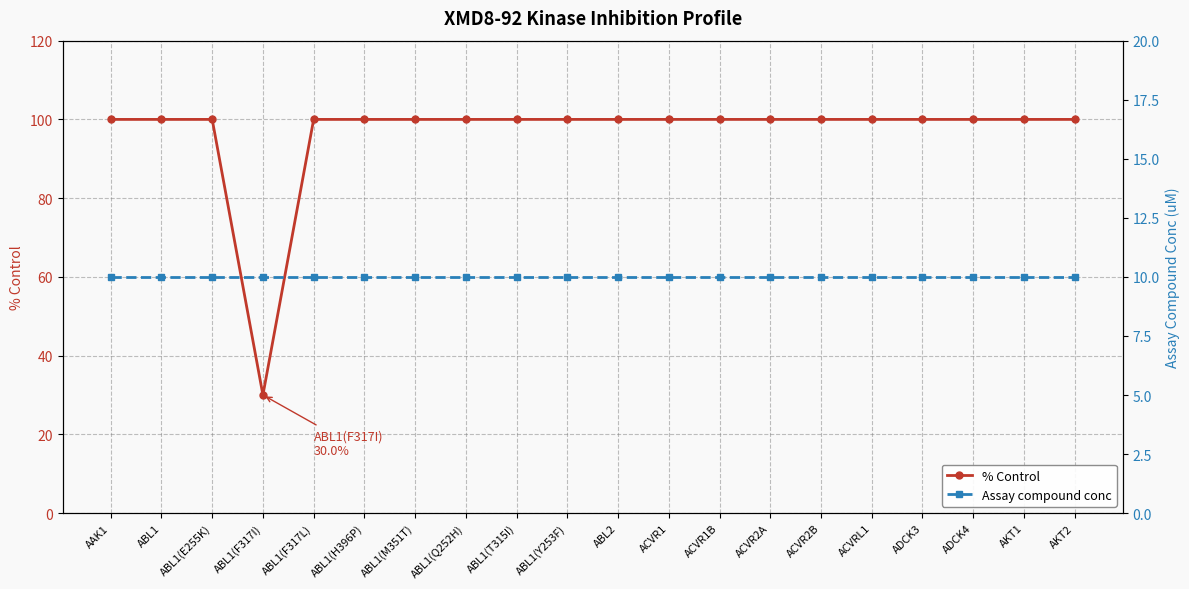

How many values in the % Control series are below 100?

1